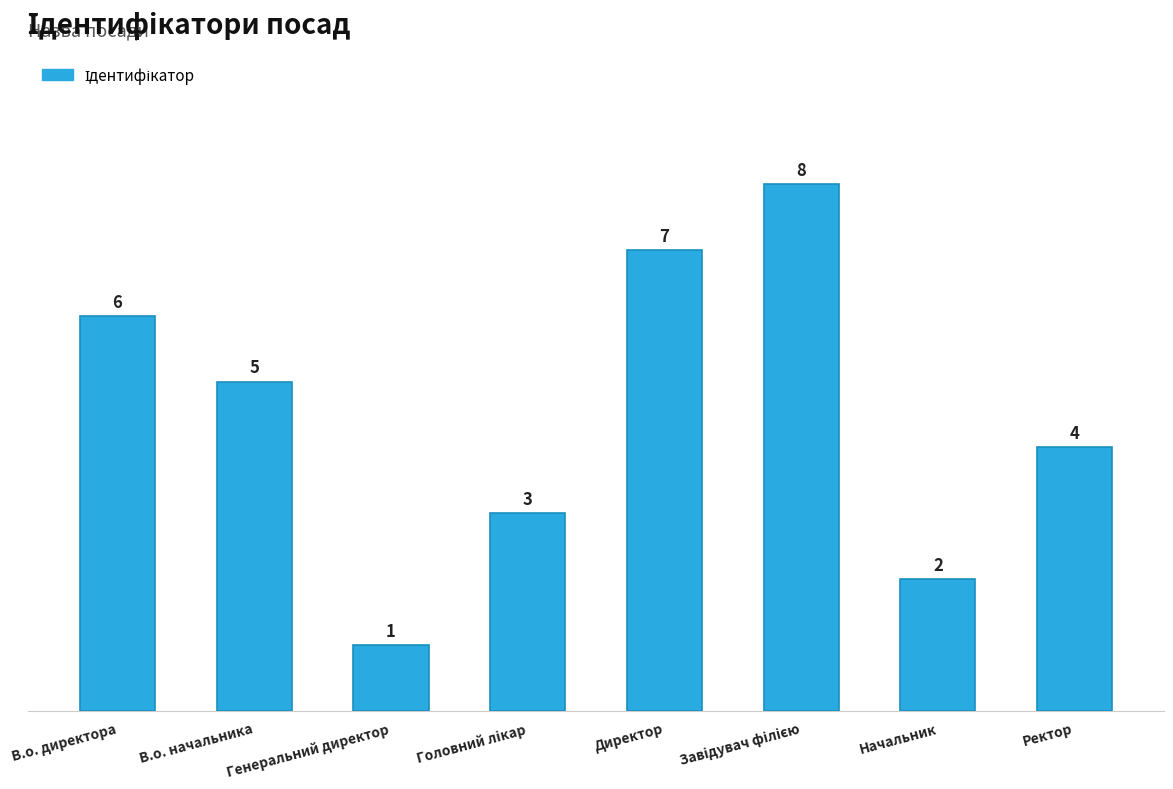

Are the bars grouped side by side (vs. stacked)?

No